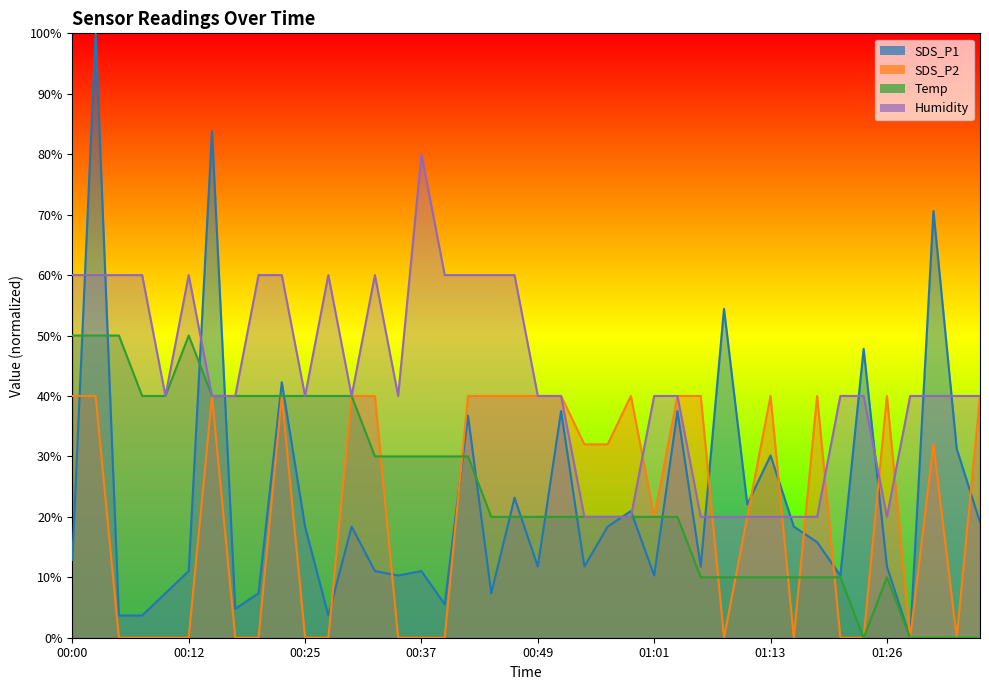

What is the approximate value of Humidity at 00:49?

40.0